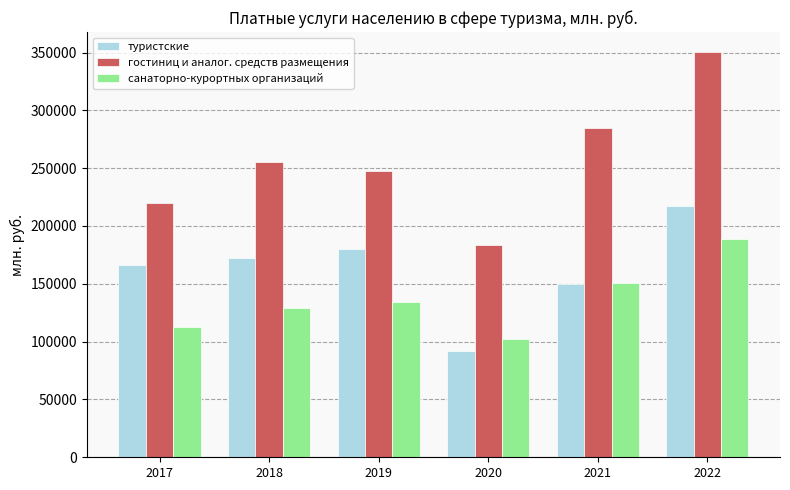

Where is туристские nearest to the value 154746?

2021